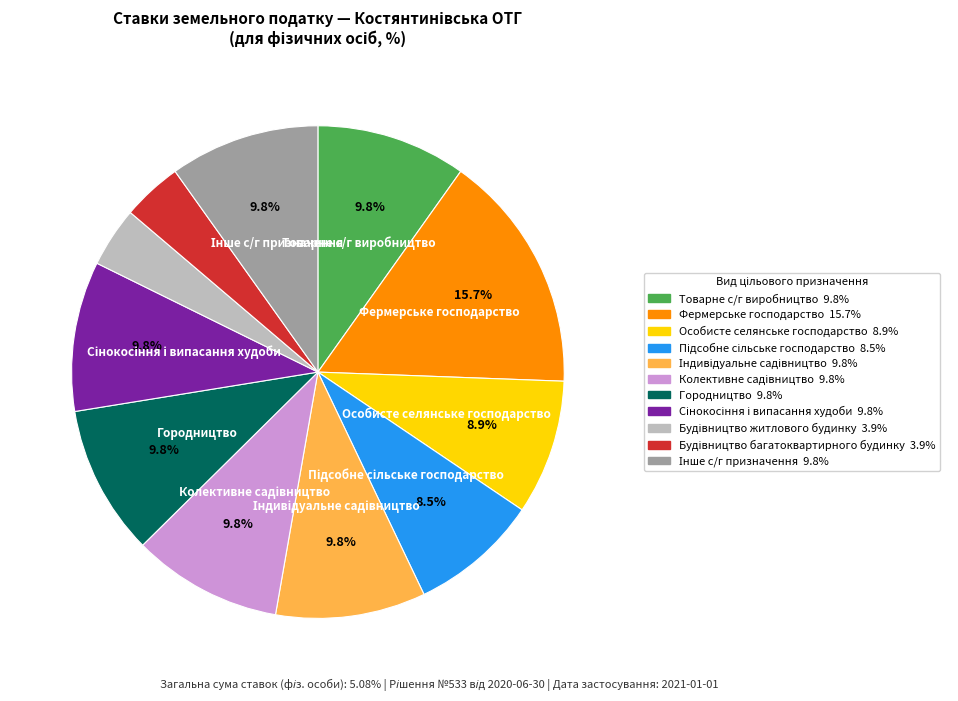

Count the number of slices in the pie.

11